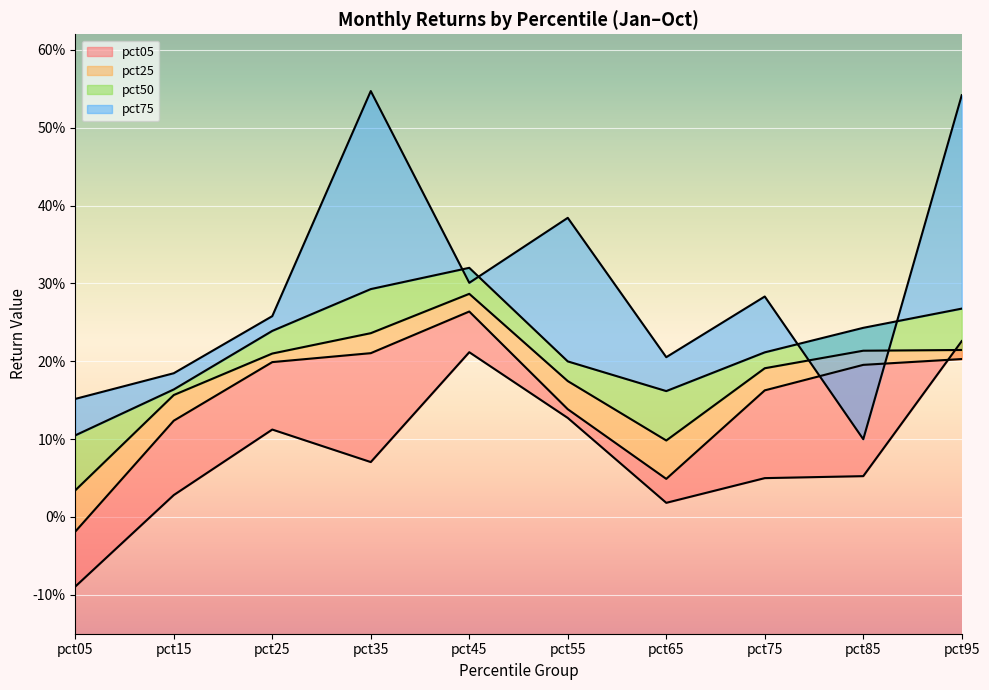

What value does the pct75 series have at pct75?

0.2